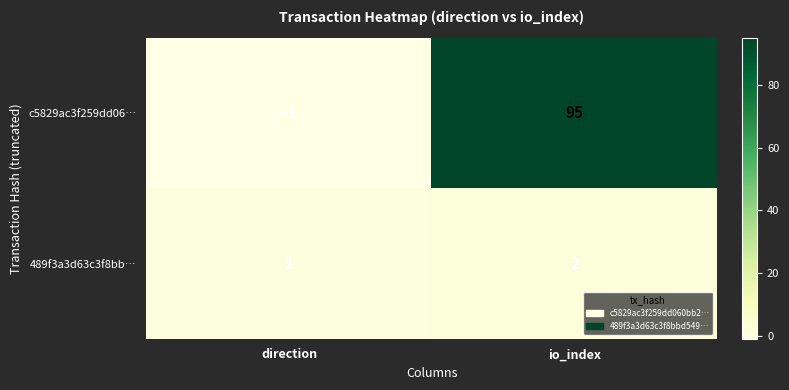

At which label is 489f3a3d63c3f8bb… closest to 1?

direction